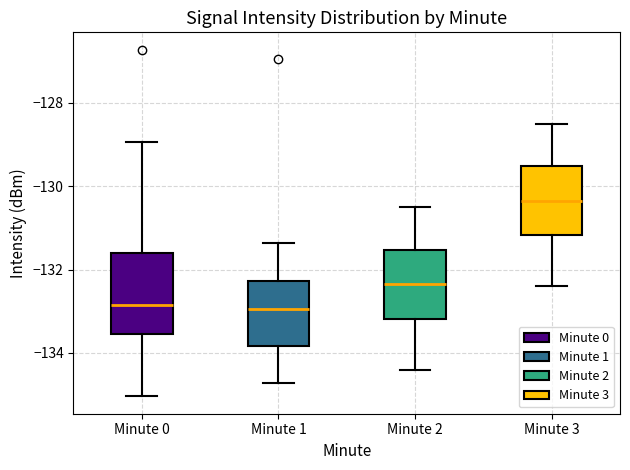

Reading left to right, transcribe this box plot: for each box, give where its median line is, the range the box spans, and where its two whiskers end, as read against the y-axis. The values are not printed on the chart, so give them approximately, as read against the axis.

Minute 0: median -132.8, box -133.6 to -131.6, whiskers -135.0 to -129.0
Minute 1: median -133.0, box -133.8 to -132.2, whiskers -134.8 to -131.4
Minute 2: median -132.4, box -133.2 to -131.6, whiskers -134.4 to -130.4
Minute 3: median -130.4, box -131.2 to -129.6, whiskers -132.4 to -128.4